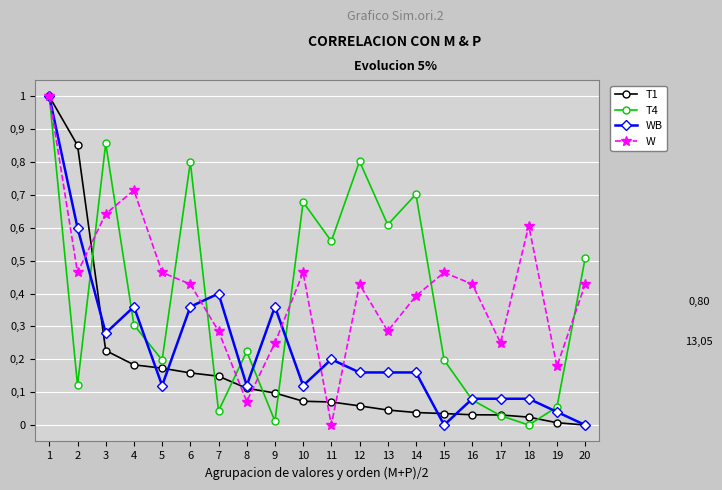

At how many categories does at least one series exceed 0?

20